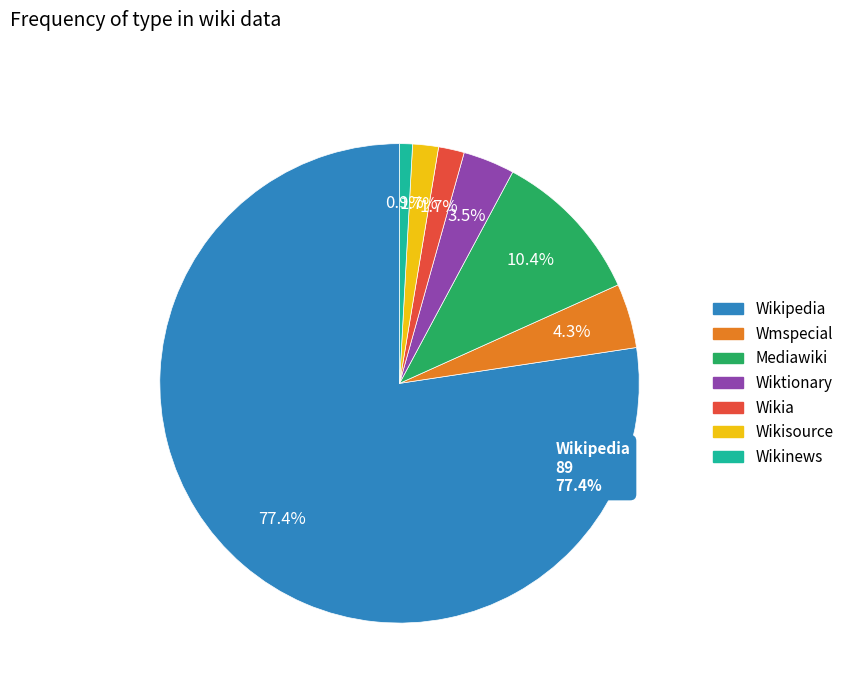

Rank the categories by value from lowest to highest.

Wikinews, Wikia, Wikisource, Wiktionary, Wmspecial, Mediawiki, Wikipedia